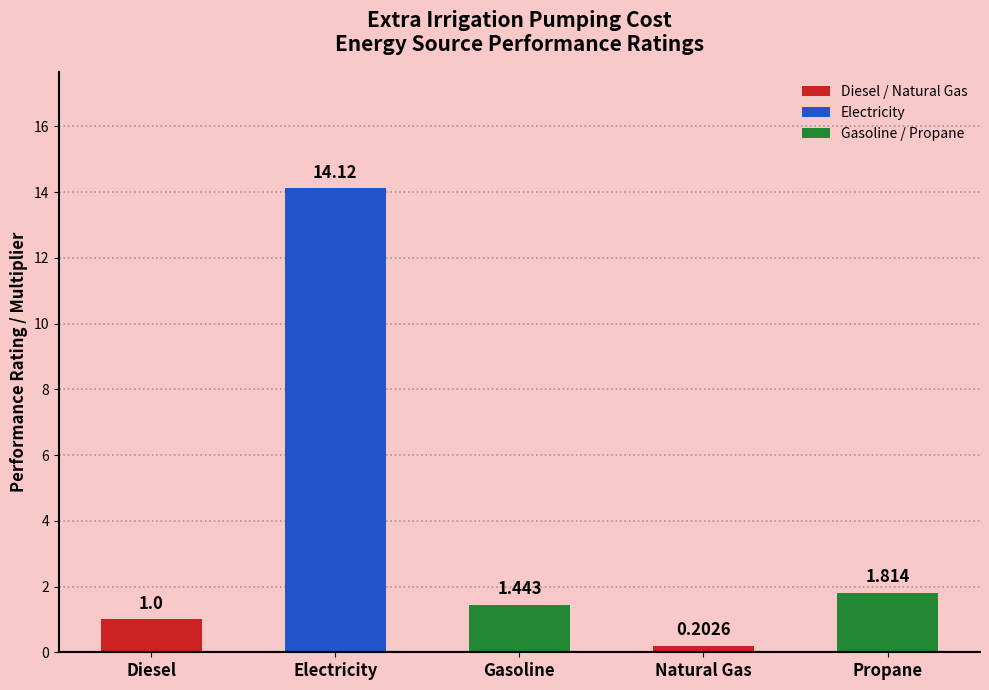

Between Diesel and Propane, which is larger?

Propane